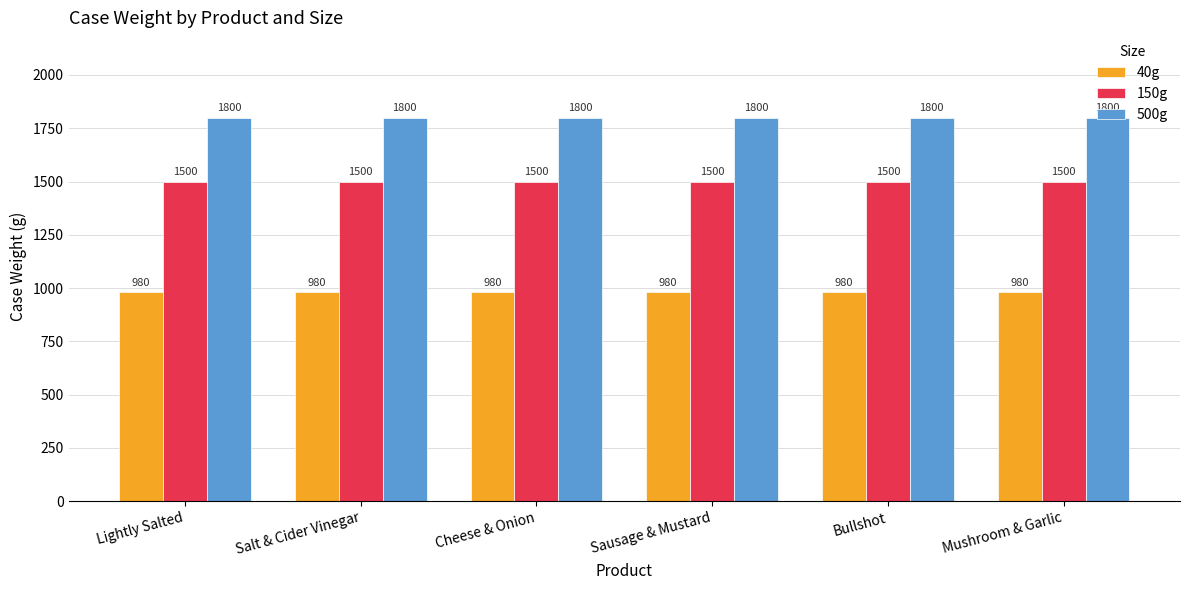

The 150g series shows 2107 at Mushroom & Garlic. True or false?

False